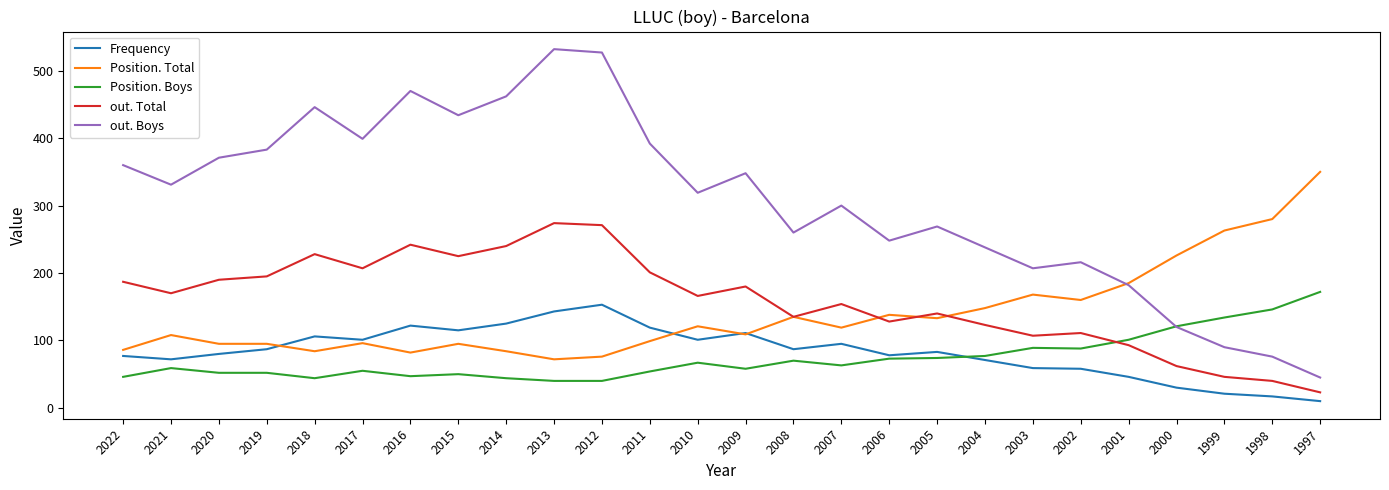

Count the number of data series in this chart.

5